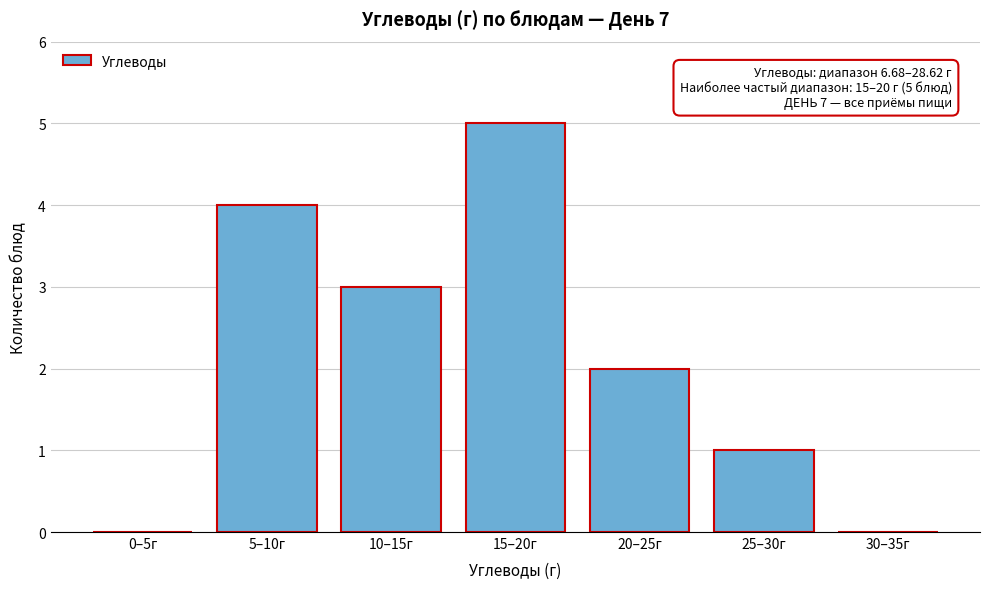

Reading left to right, extract all data points from this chart.

0–5г=0	5–10г=4	10–15г=3	15–20г=5	20–25г=2	25–30г=1	30–35г=0